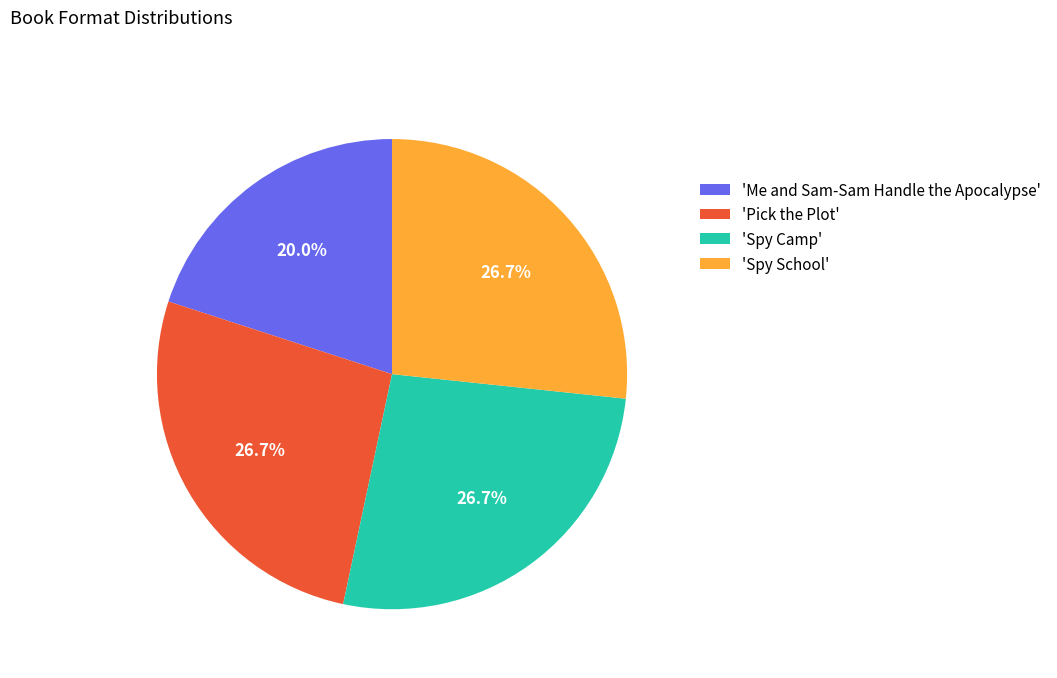

Approximately how many times larger is the value at 'Pick the Plot' compared to 'Spy School'?

1.0